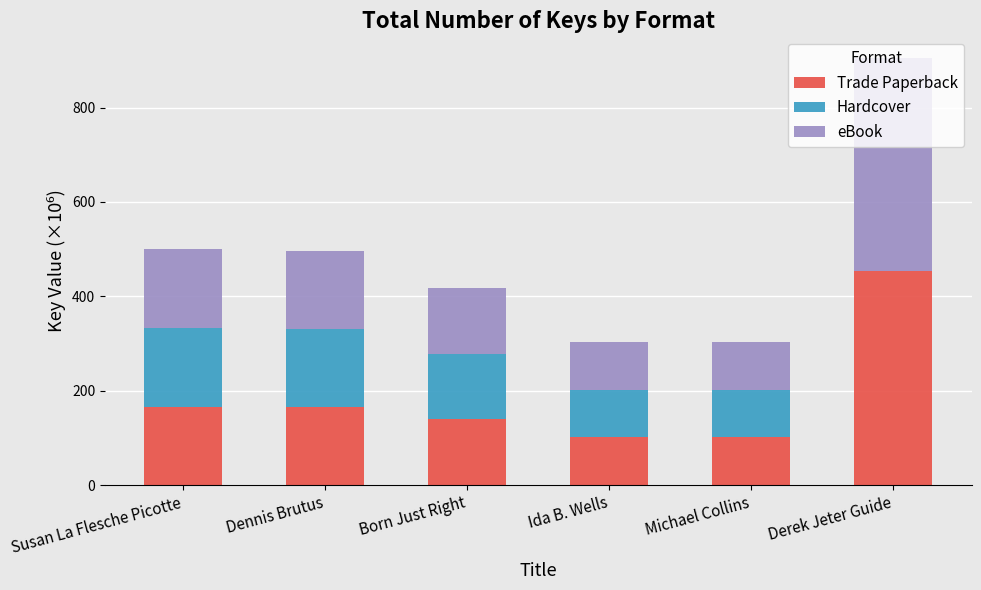

What is the total value across all series at Derek Jeter Guide?

905.8